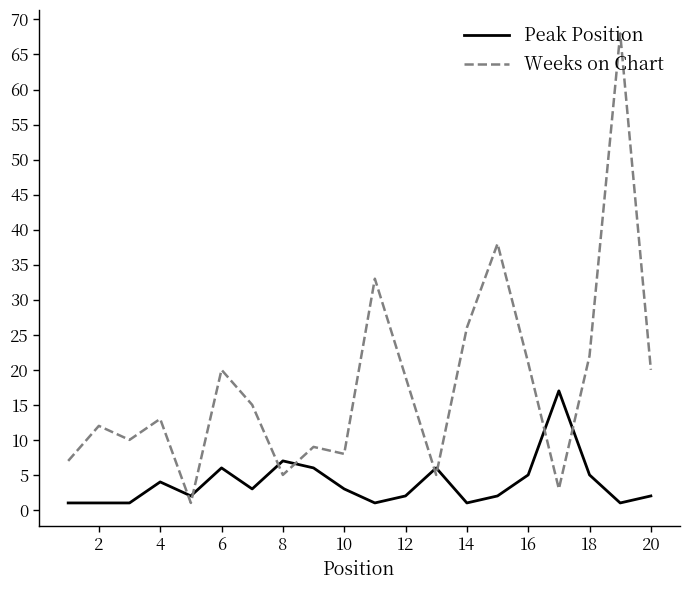

Which series has the widest spread of values?

Weeks on Chart